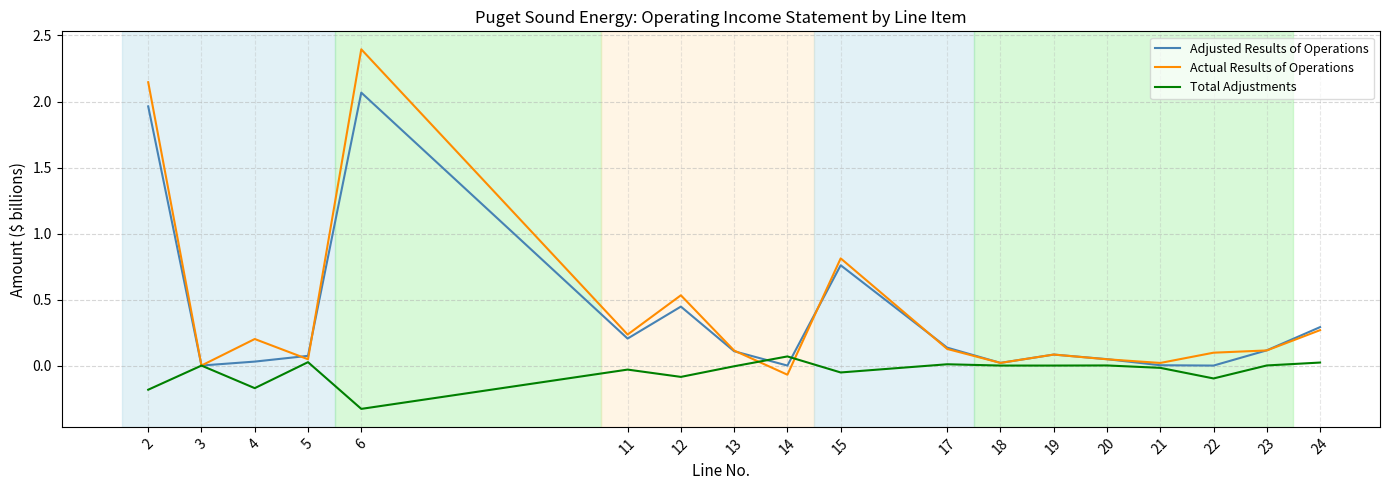

At which label is Actual Results of Operations closest to 1?

15